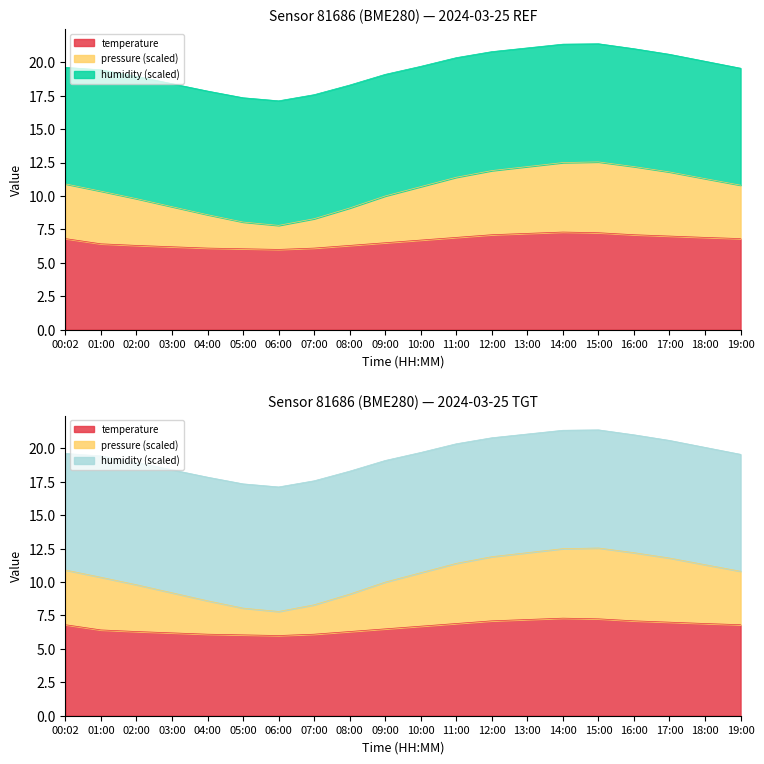

Rank the categories by pressure value from highest to lowest.

15:00, 14:00, 13:00, 16:00, 12:00, 17:00, 11:00, 18:00, 00:02, 19:00, 10:00, 01:00, 09:00, 02:00, 03:00, 08:00, 04:00, 07:00, 05:00, 06:00